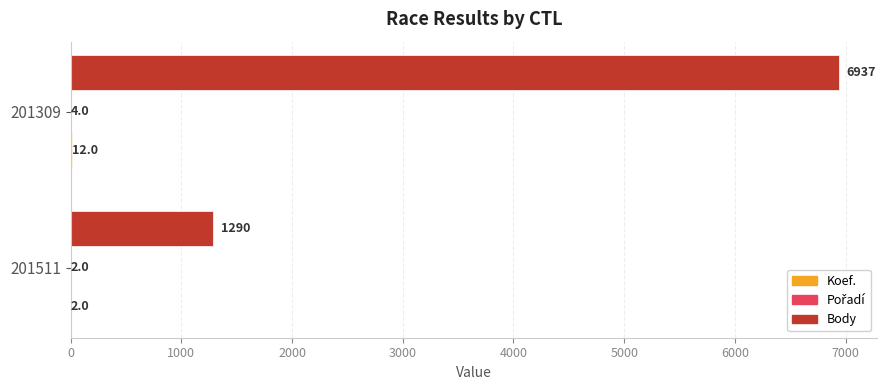

Between 201511 and 201309, which series saw the biggest shift?

Body